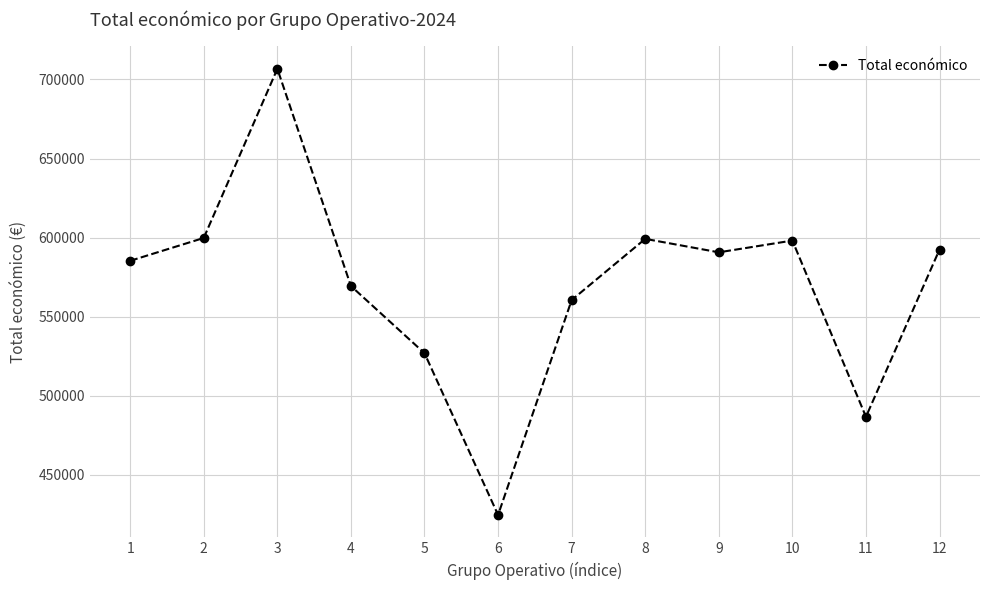

Is it true that the value at 4 is 569416?

True